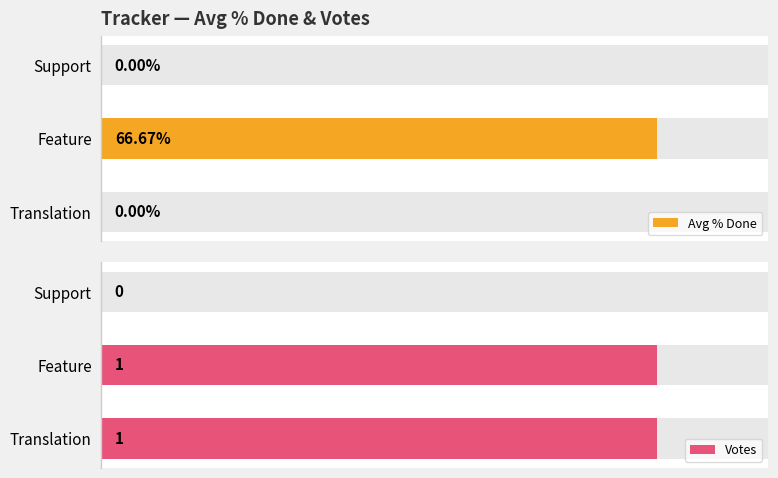

At Feature, list the series in order from smallest to largest.

Votes, Avg % Done